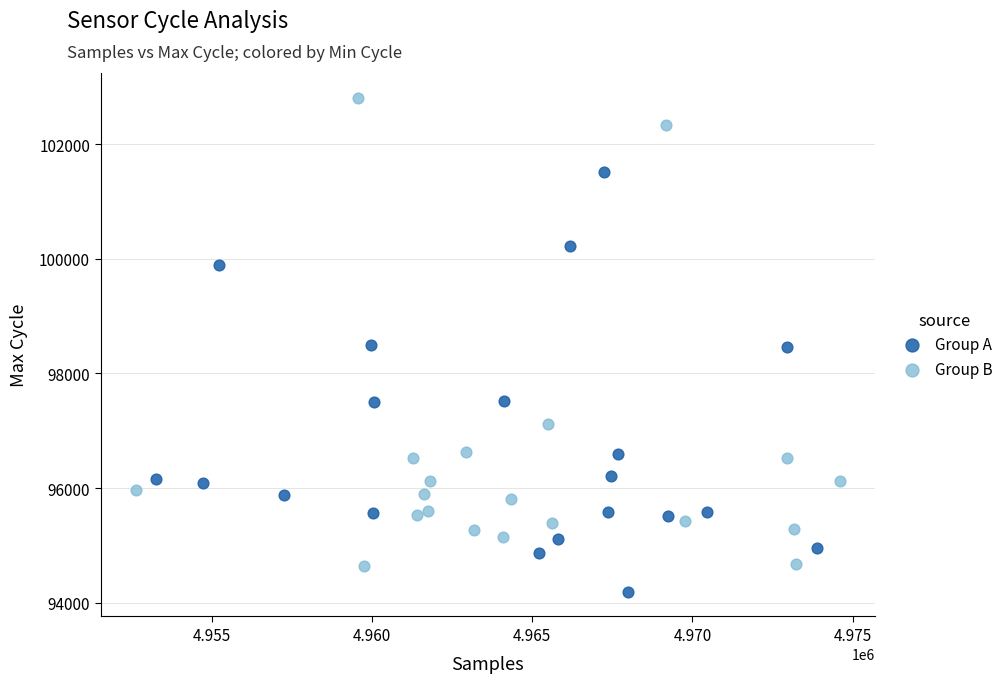

Which series has the largest Y range (max minus min)?

Group B